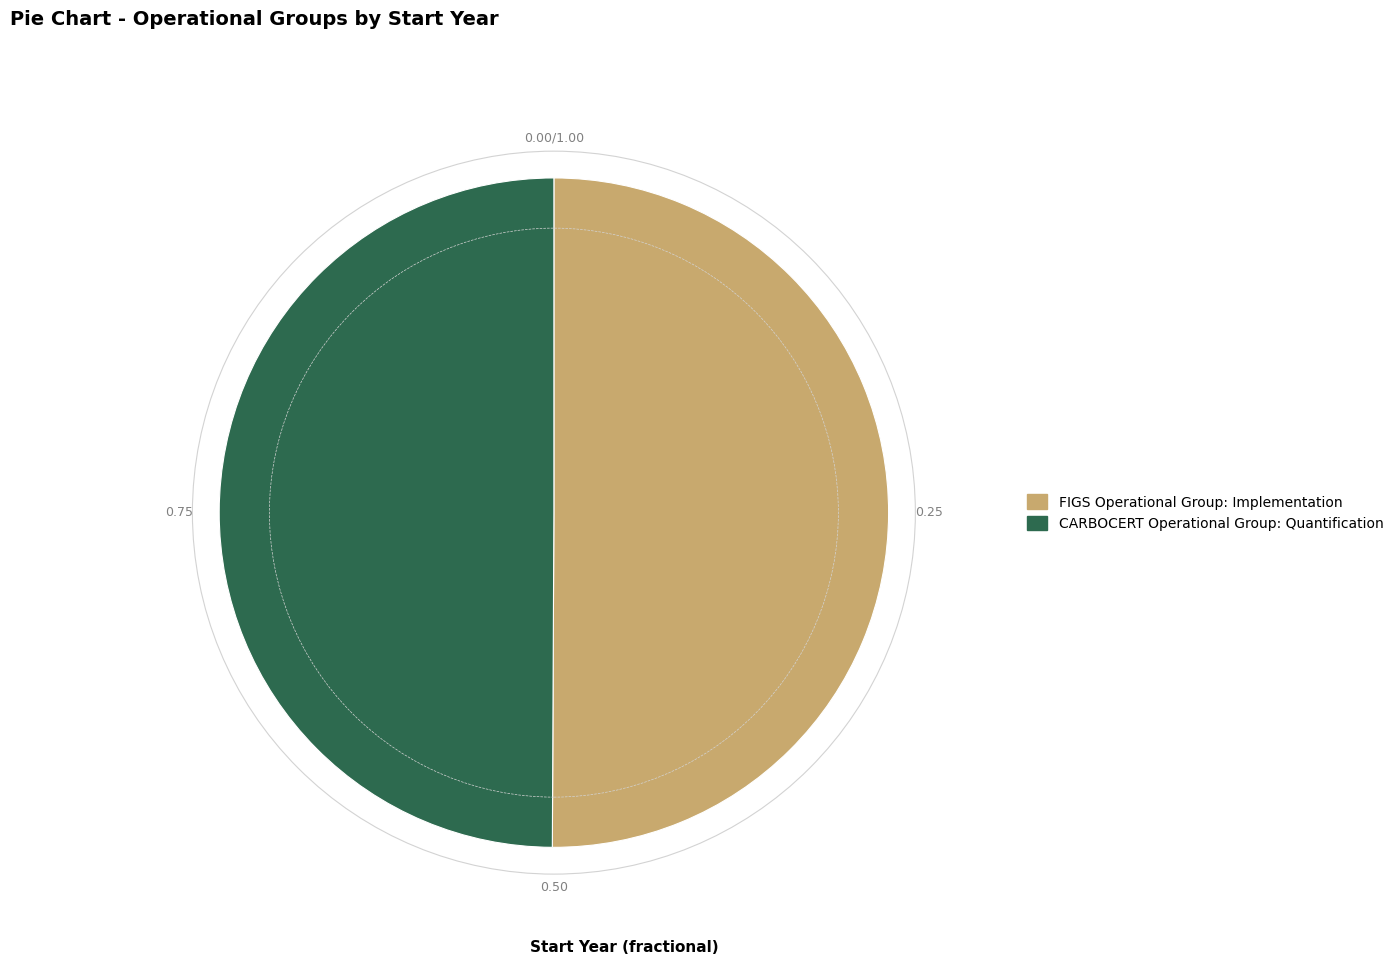

What is the ratio of the value at FIGS Operational Group: Implementation to the value at CARBOCERT Operational Group: Quantification?

1.0